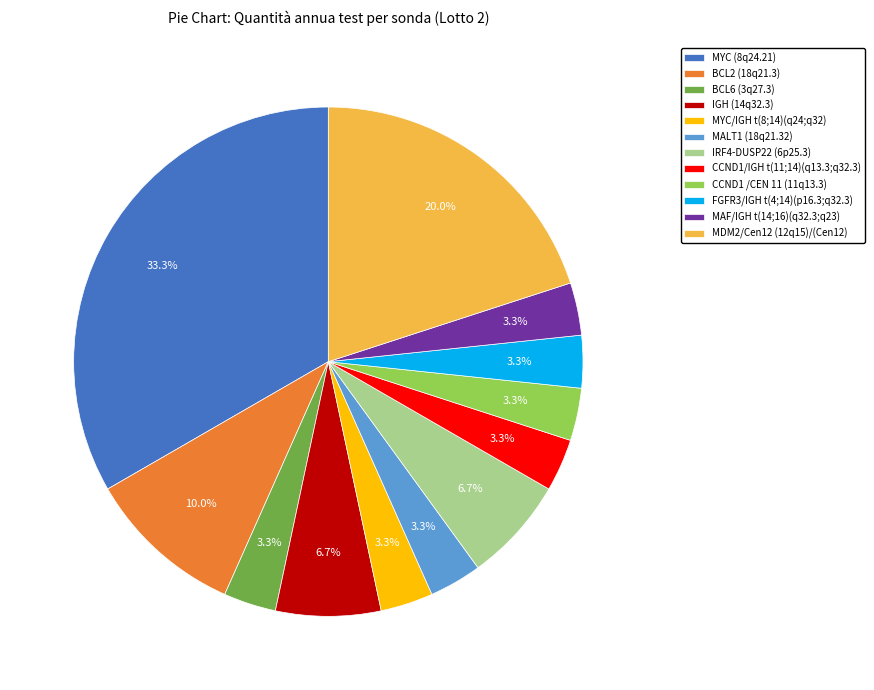

Approximately how many times larger is the value at MYC/IGH t(8;14)(q24;q32) compared to CCND1/IGH t(11;14)(q13.3;q32.3)?

1.0